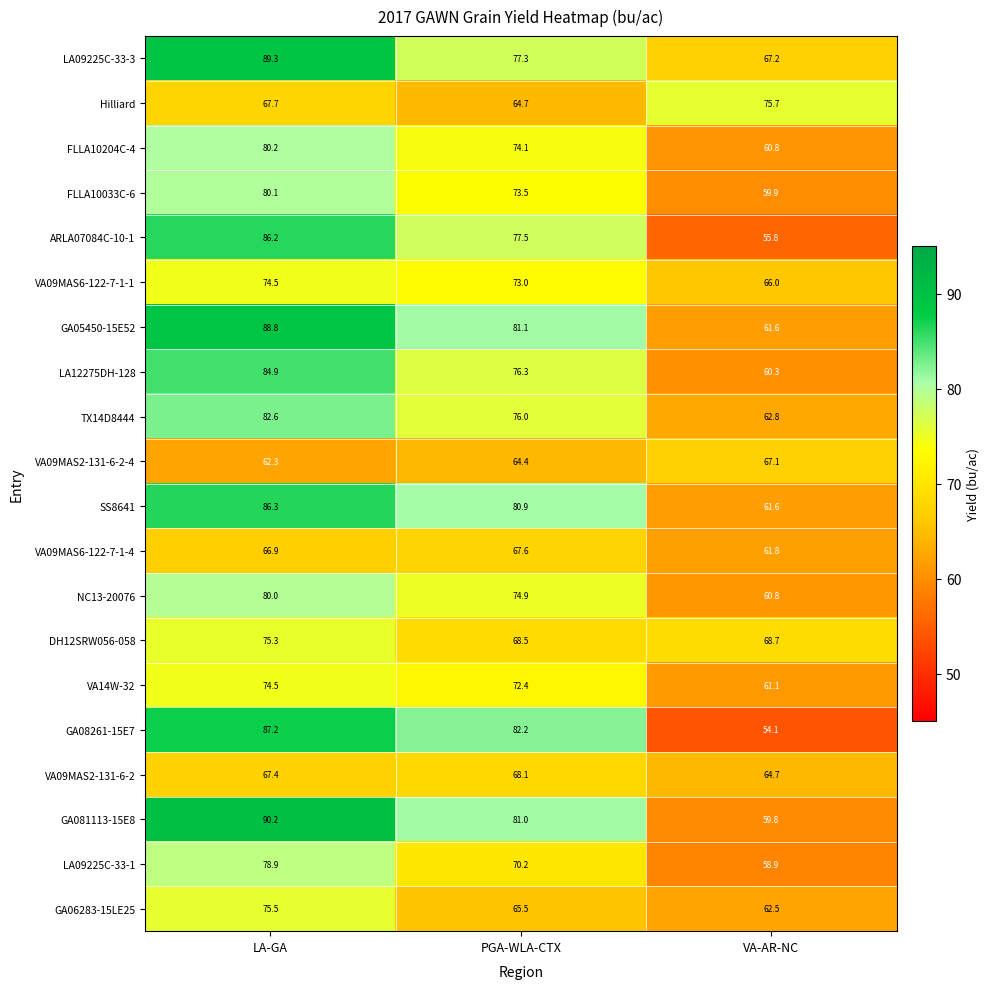

Which series has the widest spread of values?

GA08261-15E7